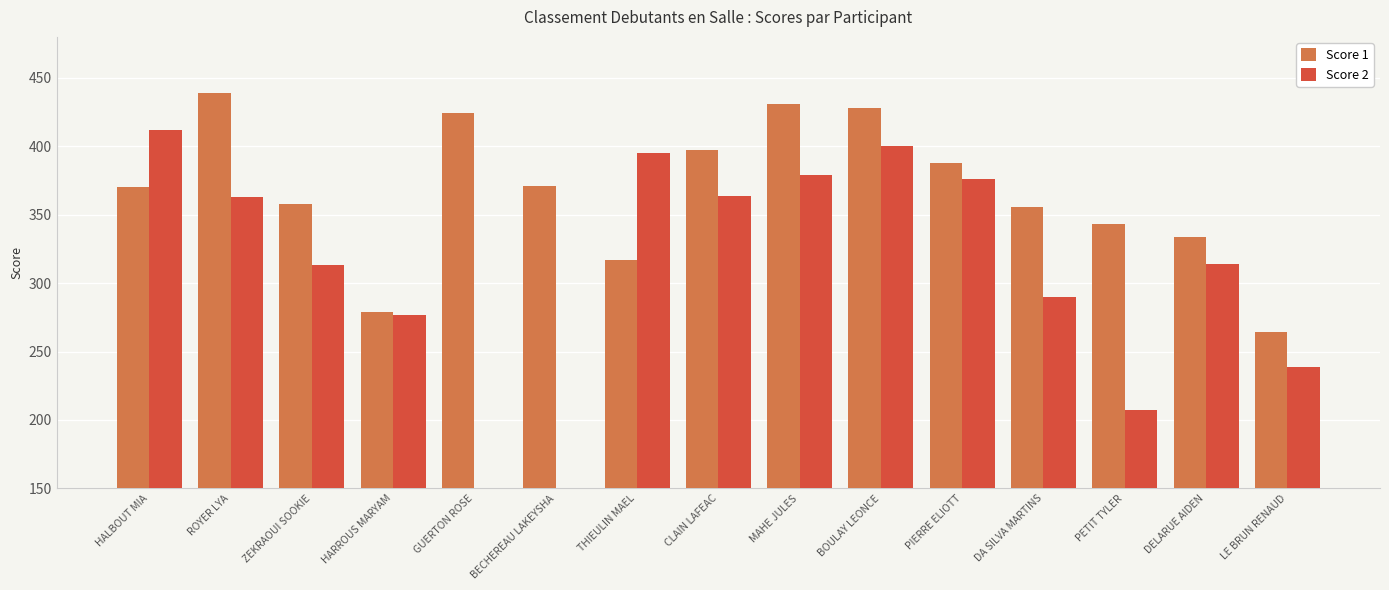

Between PIERRE ELIOTT and ROYER LYA, which is larger?

ROYER LYA